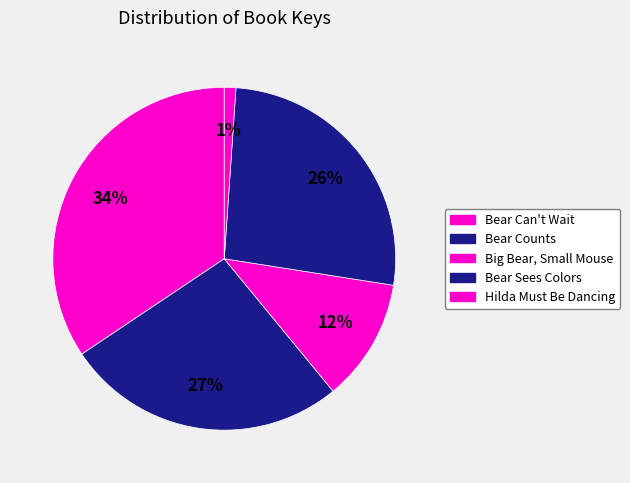

How many slices are in this pie chart?

5